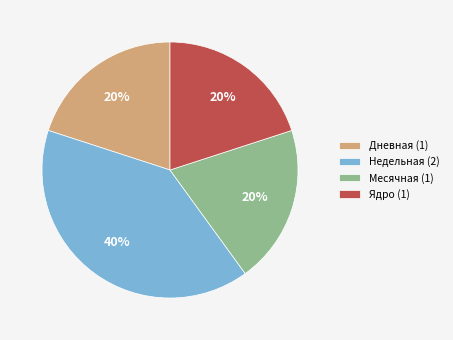

What percentage is the Ядро (1) slice, to the nearest percent?

20%